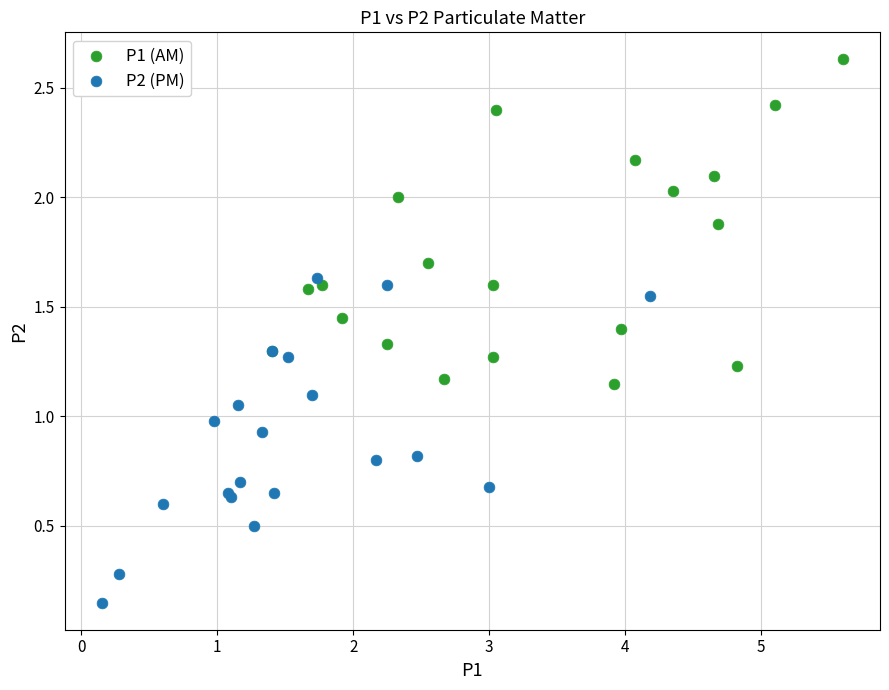

What are all the series names shown in the legend?

P1 (AM), P2 (PM)